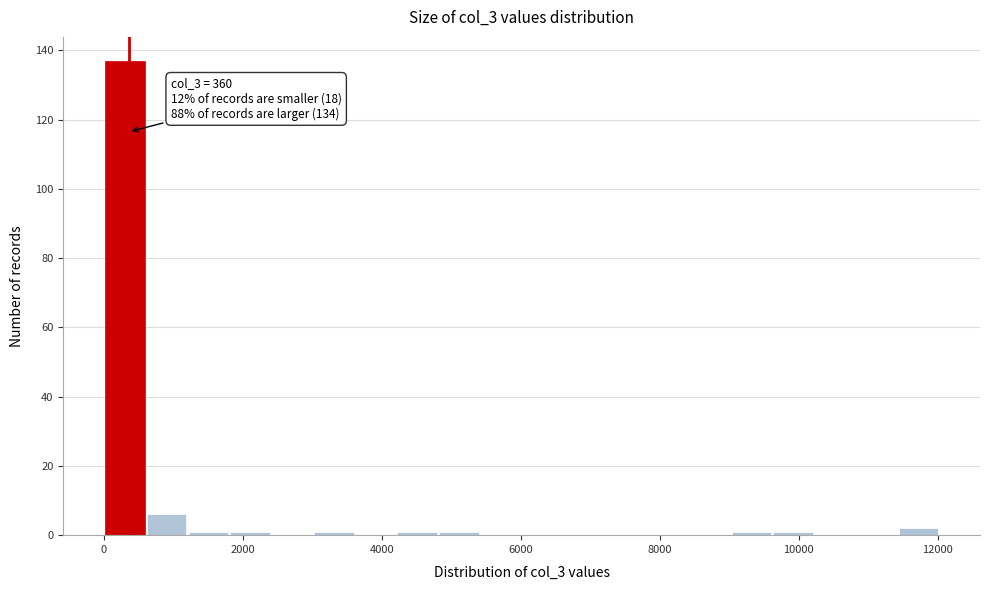

Around what value on the x-axis is the tallest bar? Give the approximate position of its centre, as read against the axis.

400